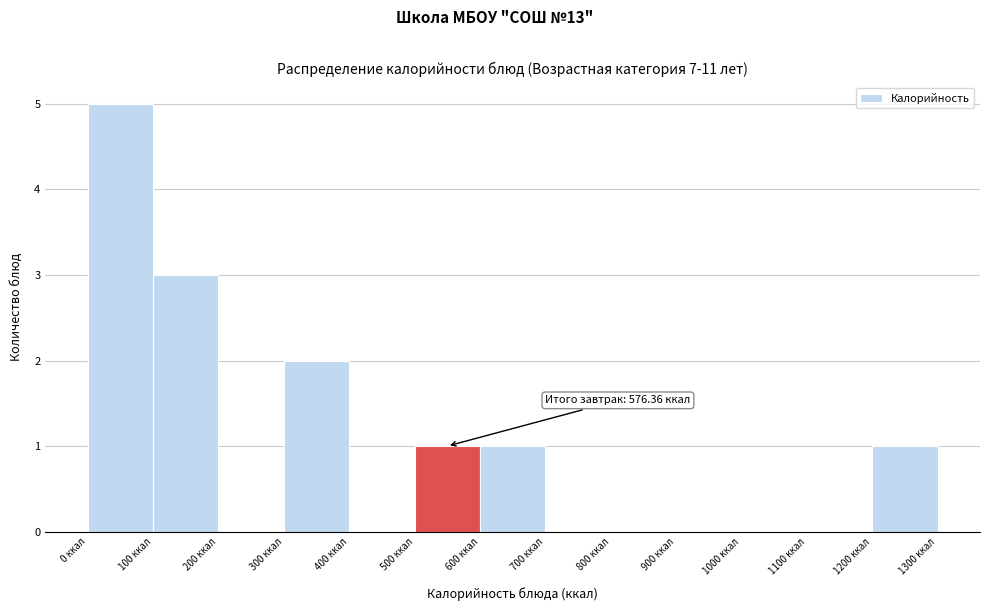

Over which range of the x-axis is the bar tallest?

0 to 100